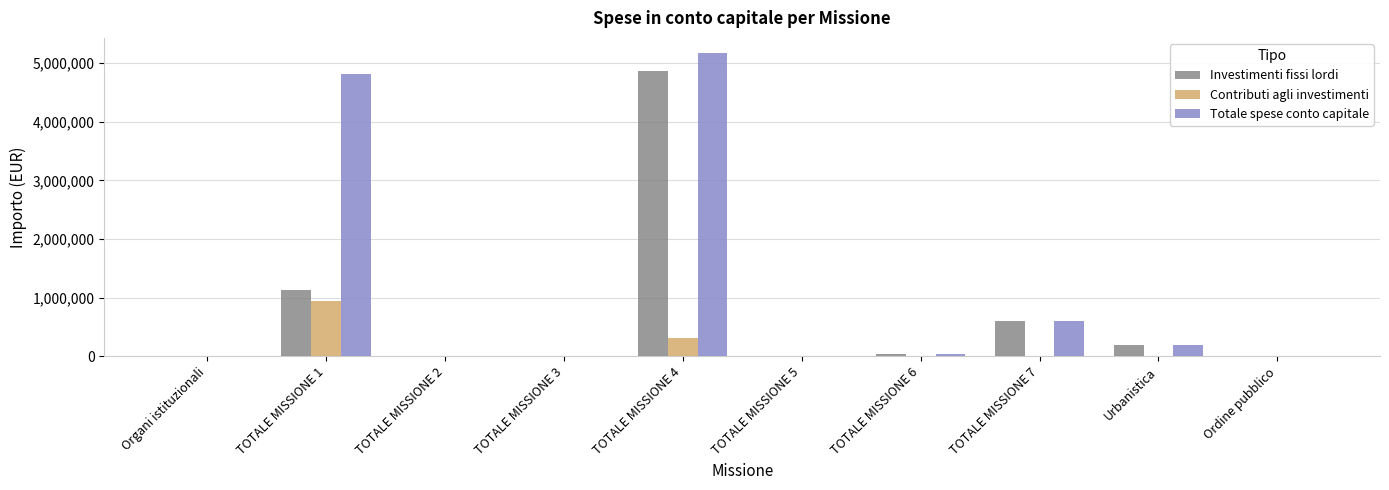

Where is Contributi agli investimenti nearest to the value 468105?

TOTALE MISSIONE 4